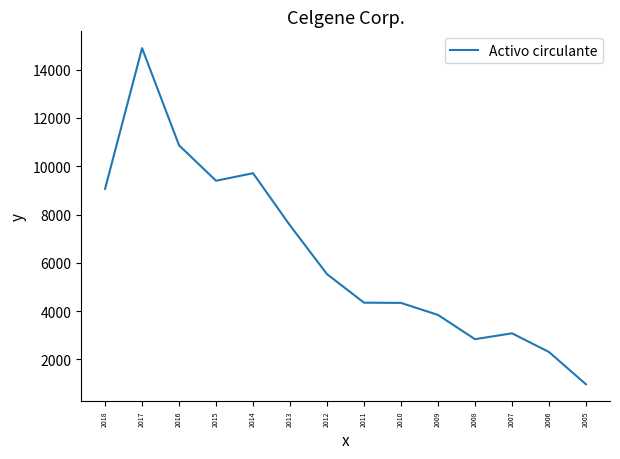

What is the change in value from 2011 to 2009?

-508